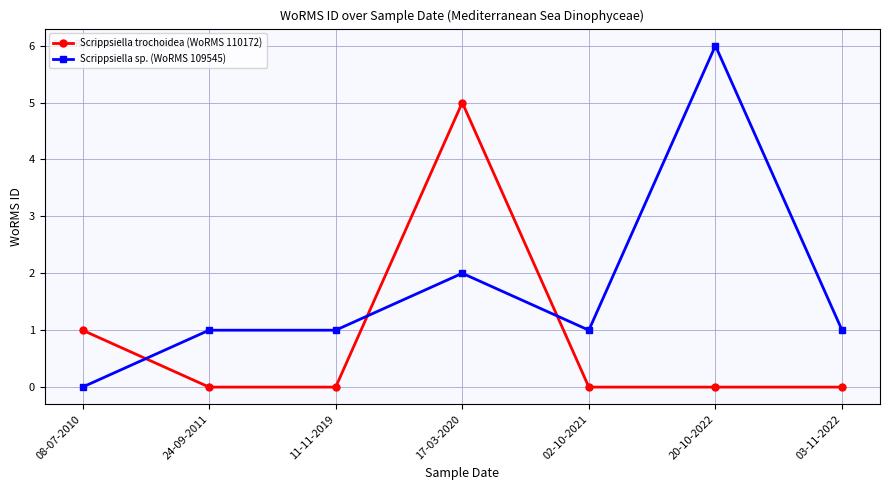

Which series has the widest spread of values?

Scrippsiella sp. (WoRMS 109545)